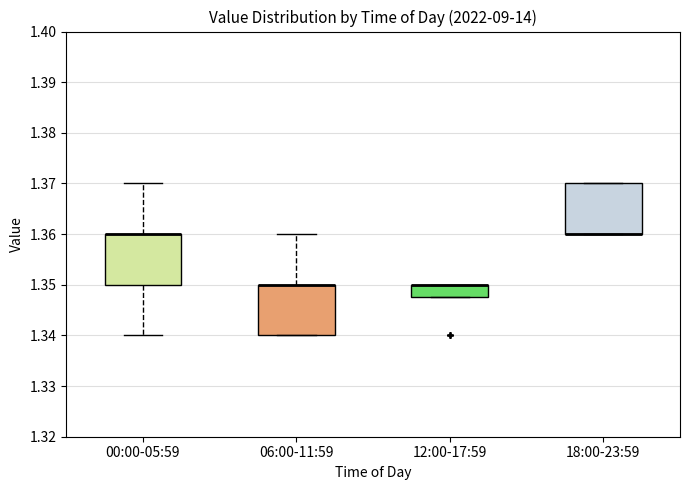

Reading left to right, read every box against the y-axis: the position of its median line, the range the box covers, and the ends of its whiskers. The values are not printed on the chart, so give them approximately, as read against the axis.

00:00-05:59: median 1.360 (drawn on the box's upper edge), box 1.350 to 1.360, whiskers 1.340 to 1.370
06:00-11:59: median 1.350 (drawn on the box's upper edge), box 1.340 to 1.350, whiskers 1.340 to 1.360
12:00-17:59: median 1.350 (drawn on the box's upper edge), box 1.348 to 1.350, whiskers 1.348 to 1.350
18:00-23:59: median 1.360 (drawn on the box's lower edge), box 1.360 to 1.370, whiskers 1.360 to 1.370